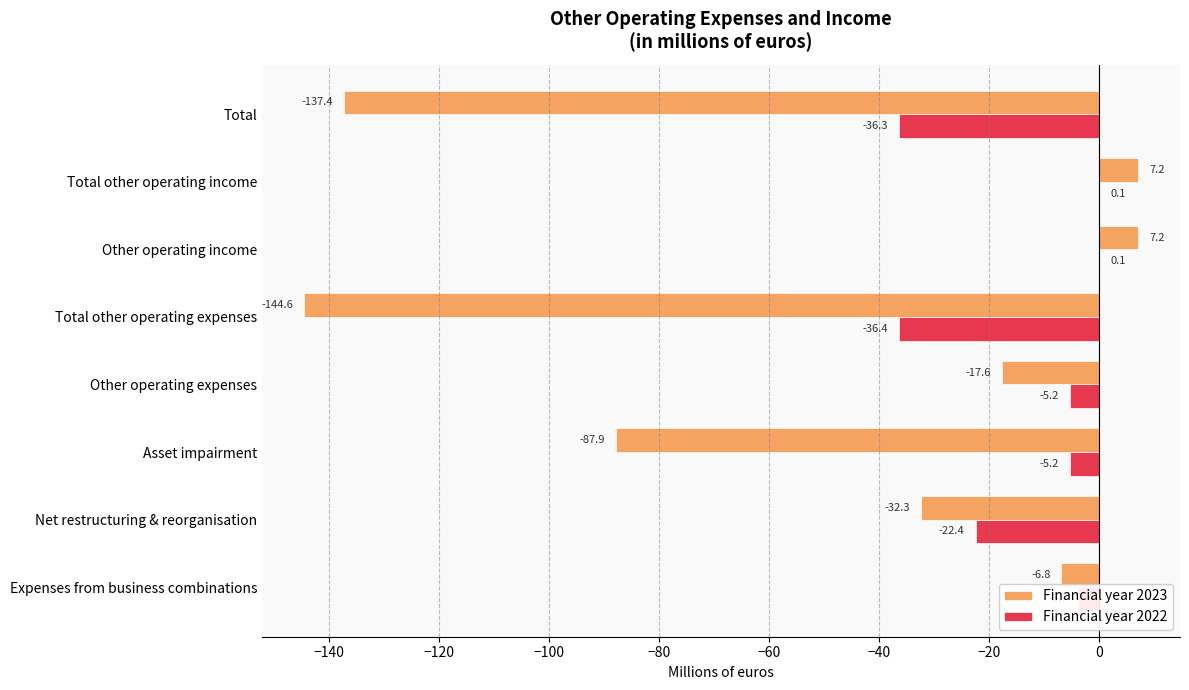

What value does the Financial year 2022 series have at Other operating expenses?

-5.2